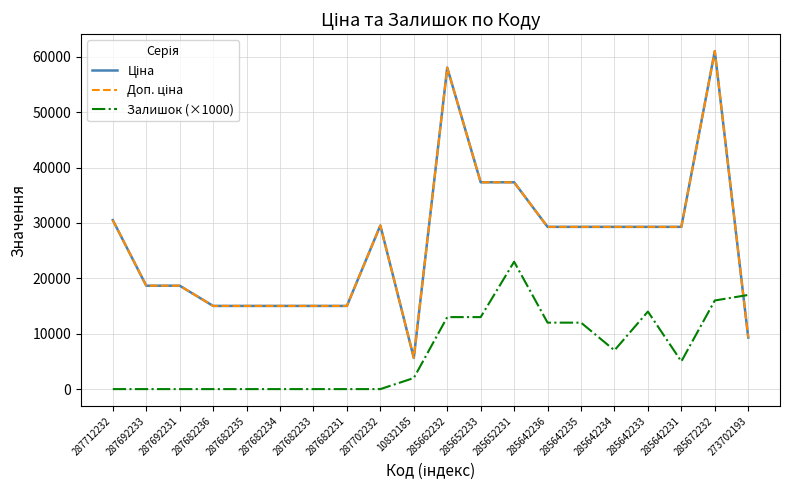

Which series has the largest range (max minus min)?

Ціна